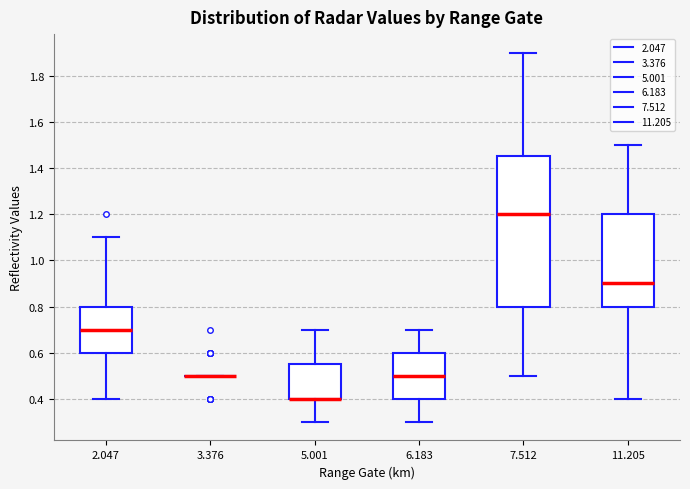

Comparing the boxes themselves (not the whiskers), which one is the tallest?

7.512